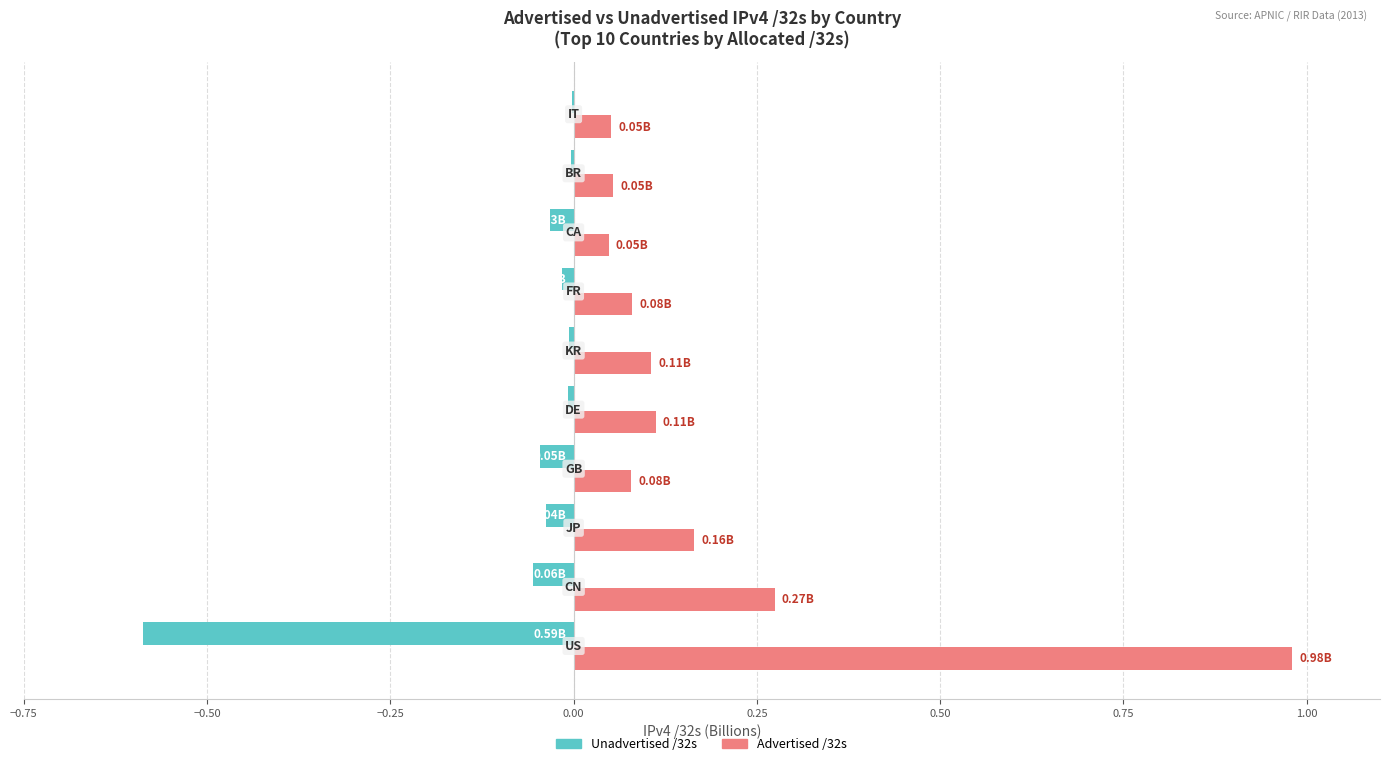

Which series has the largest total across all categories?

Advertised /32s